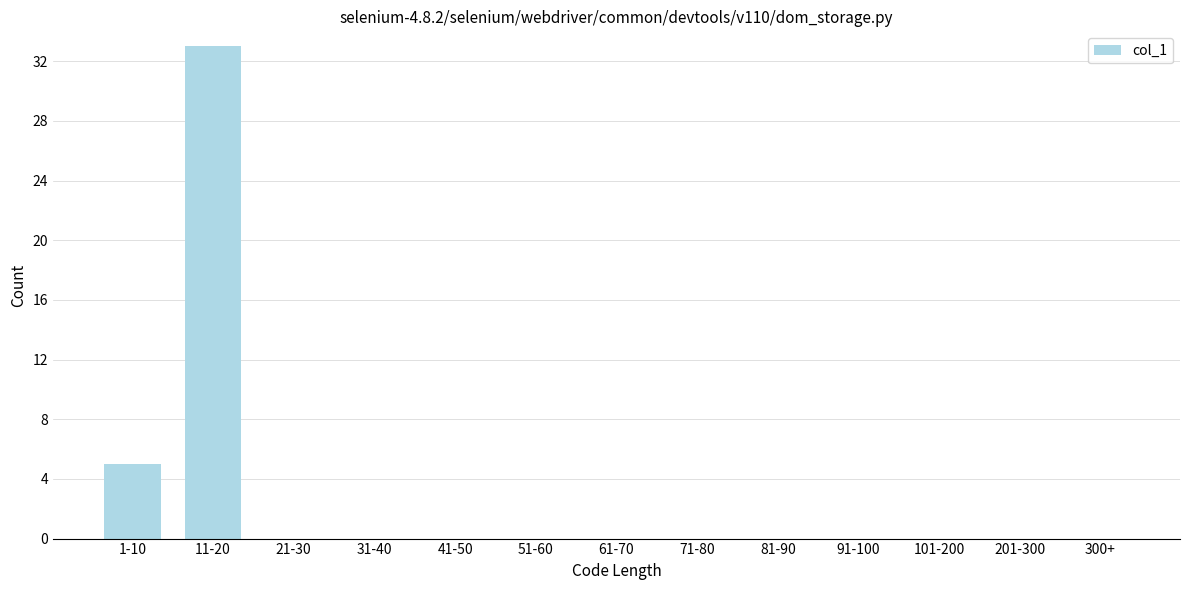

Reading left to right, what are all the values shown in this chart?

1-10=5	11-20=33	21-30=0	31-40=0	41-50=0	51-60=0	61-70=0	71-80=0	81-90=0	91-100=0	101-200=0	201-300=0	300+=0